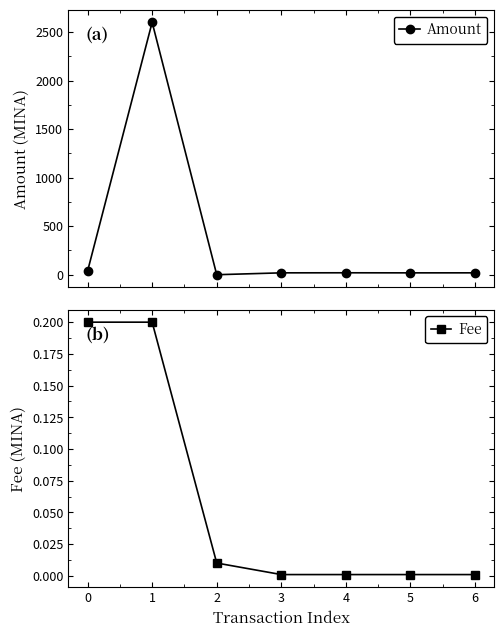

Reading left to right, what are all the values shown in this chart?

Amount: 0=36.5	1=2600.0	2=0.0	3=19.3	4=19.9	5=19.1	6=19.4
Fee: 0=0.2	1=0.2	2=0.0	3=0.0	4=0.0	5=0.0	6=0.0